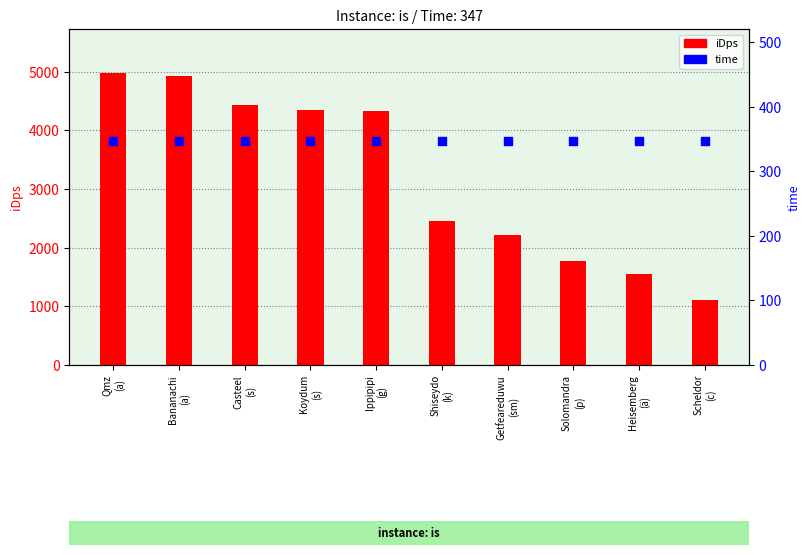

Which series contains the highest Y value?

iDps